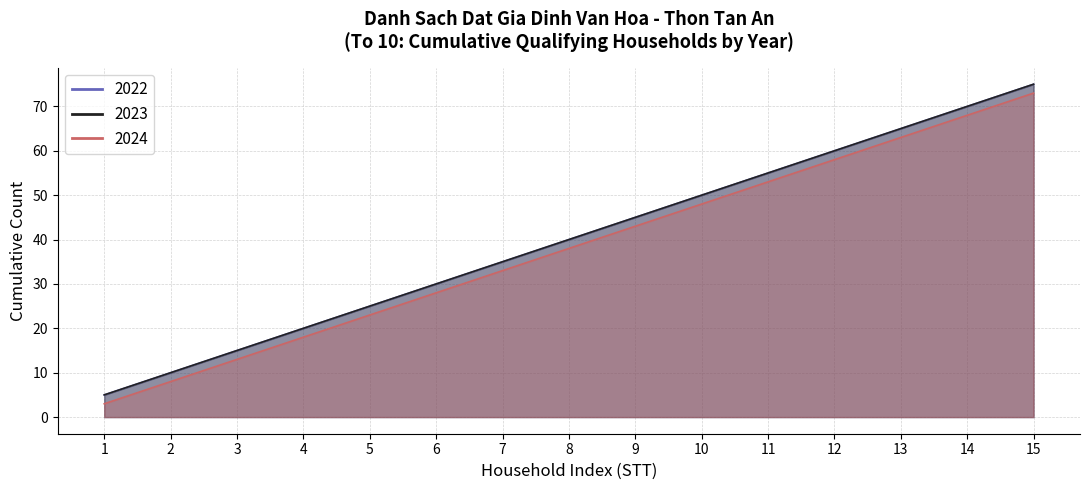

How many lines are shown in the chart?

3